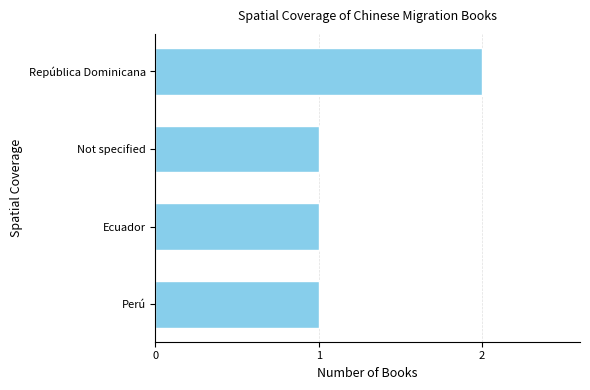

Is it true that the value at República Dominicana is 3?

False